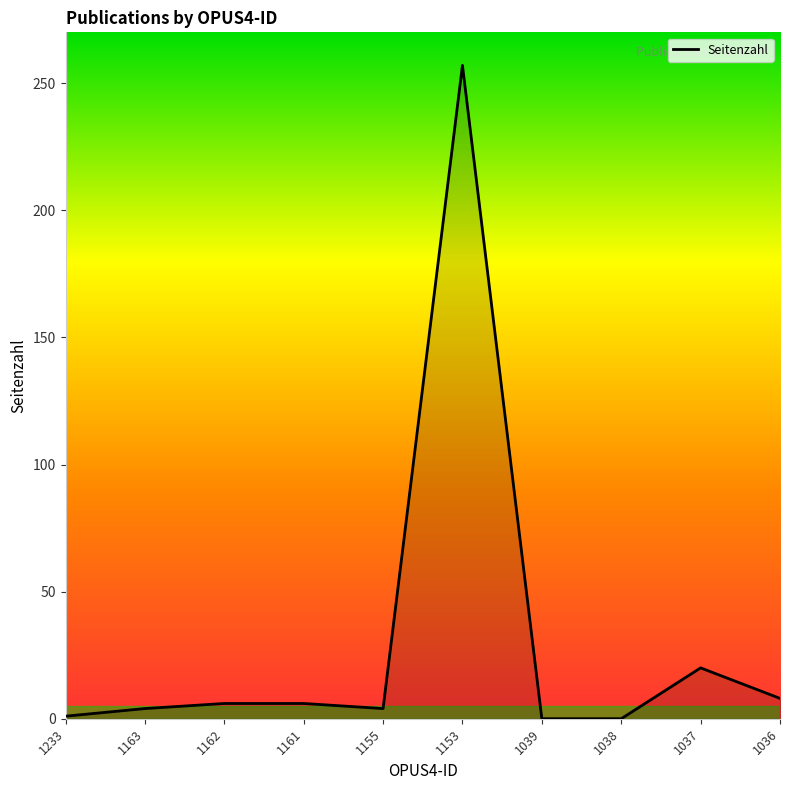

Which has a higher value, 1038 or 1162?

1162